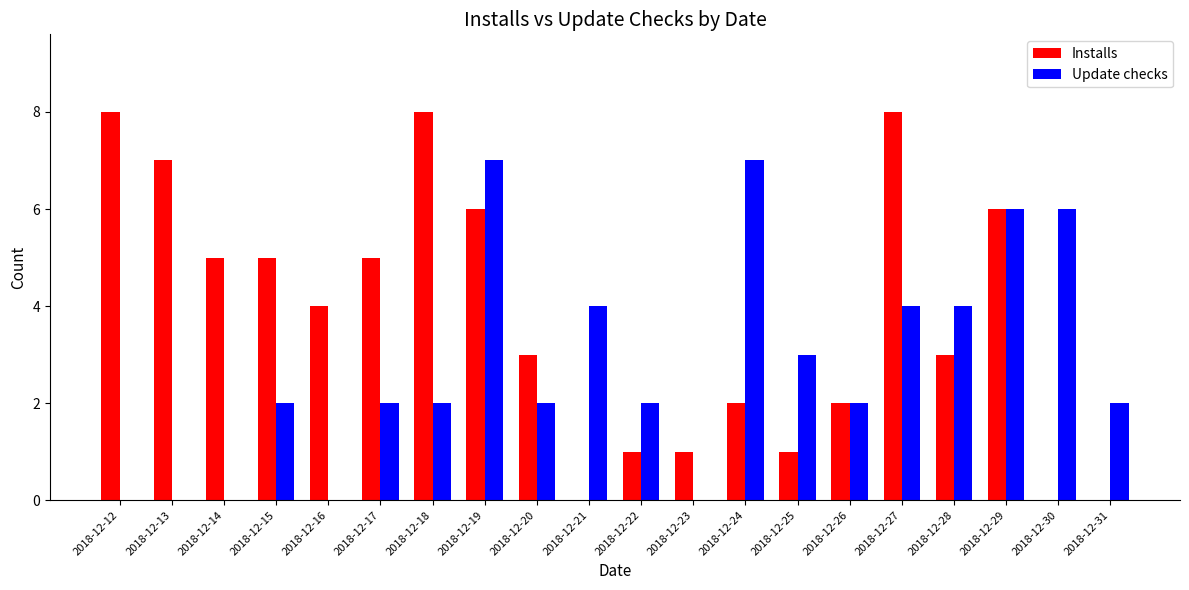

Is it true that Update checks equals 1 at 2018-12-15?

False